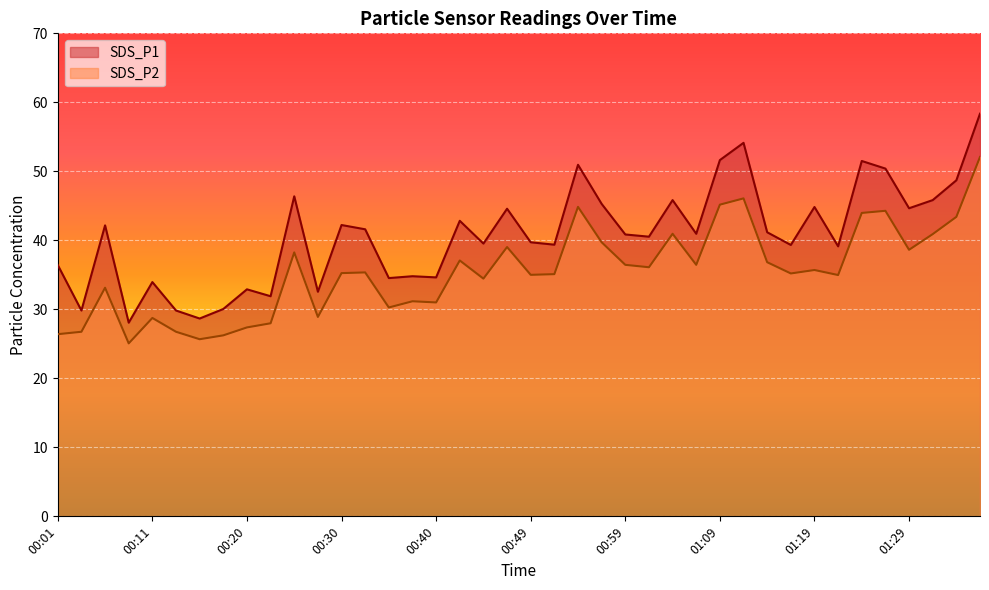

Is the value of SDS_P1 at 01:33 greater than the value of SDS_P2 at 00:20?

Yes